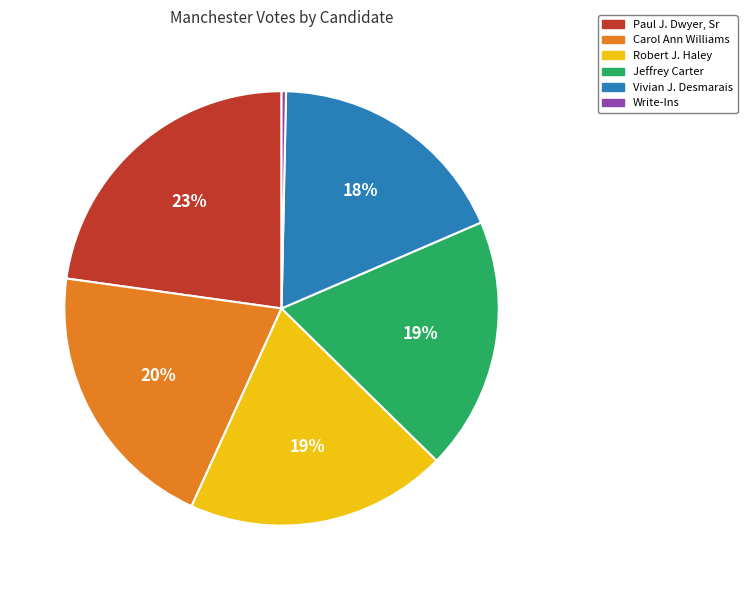

Is there any slice that represents more than half of the pie?

No